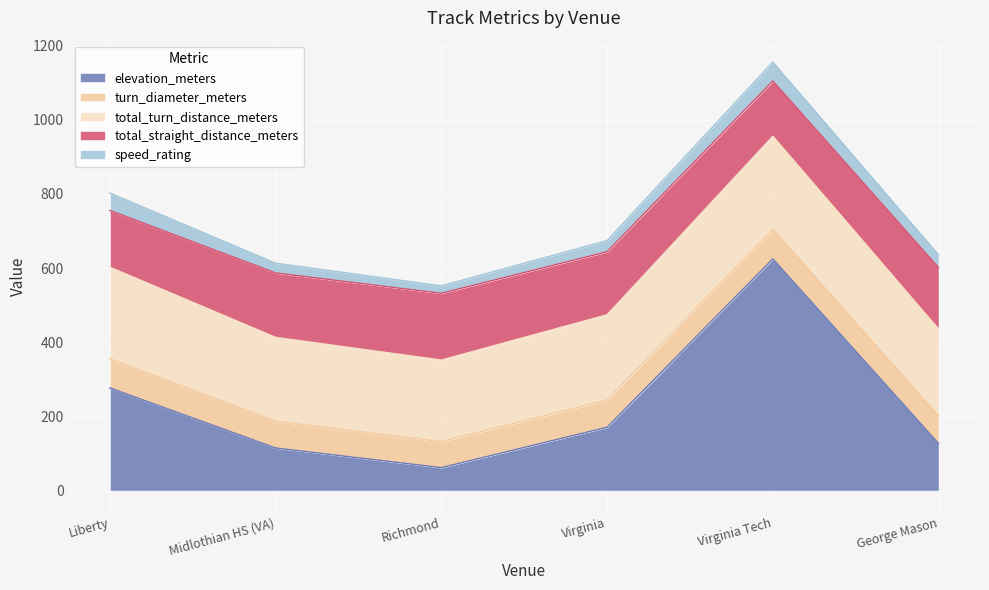

Which category has the highest value across all series?

Virginia Tech